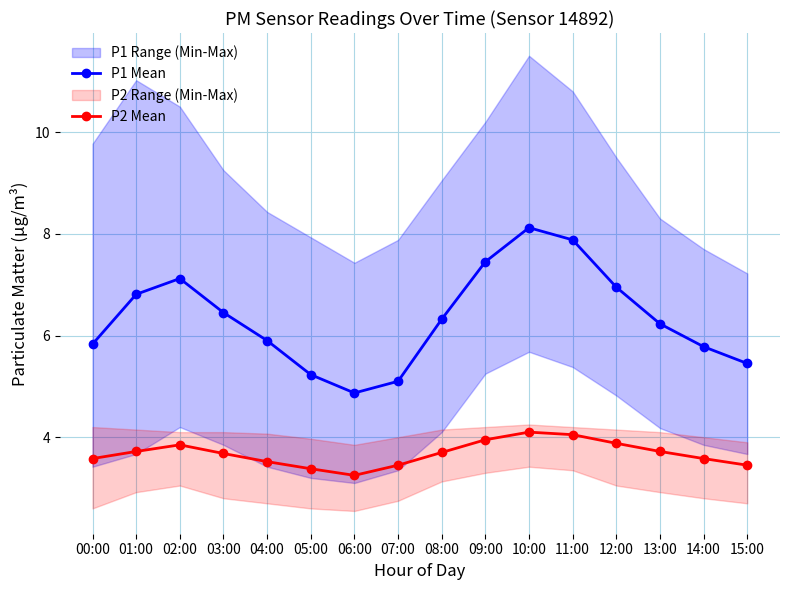

True or false: P2 Mean and P1 Mean cross at least once.

False